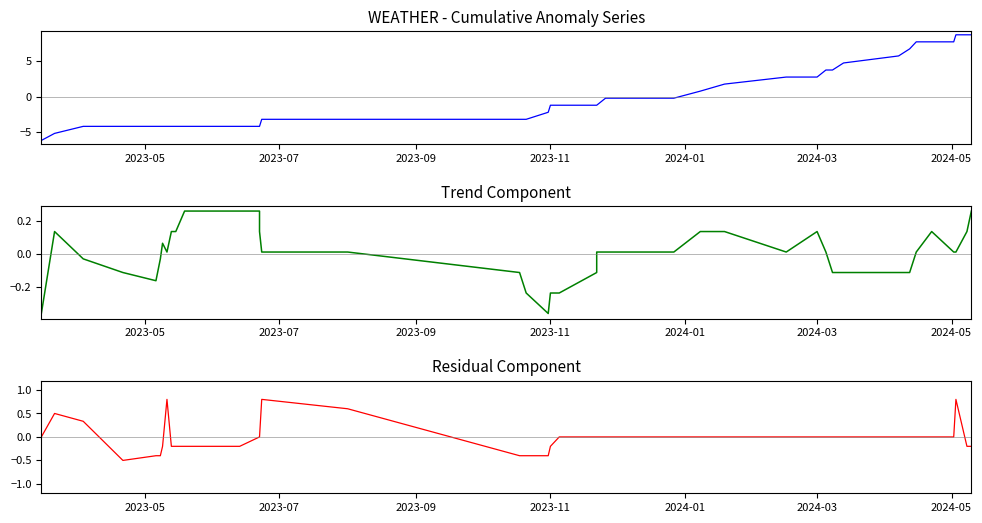

What is the value of the WATER trend point at the 22nd from the left?

-0.1